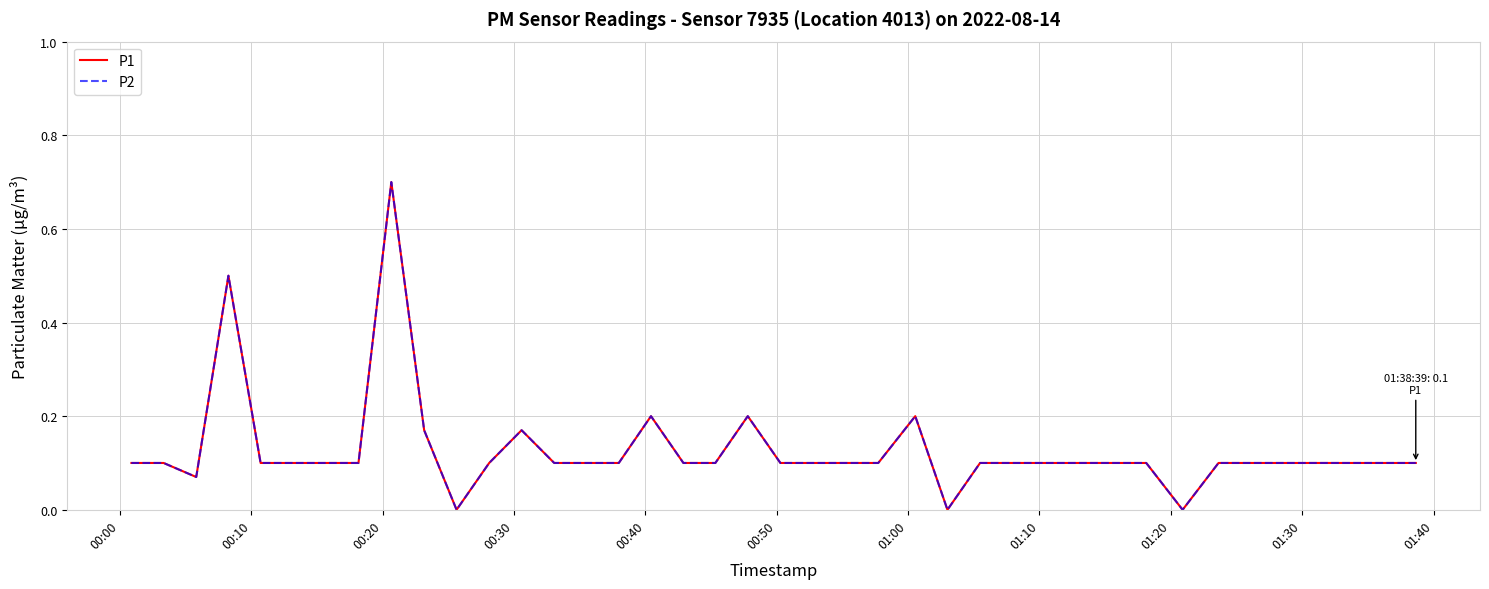

True or false: P2 and P1 cross at least once.

False